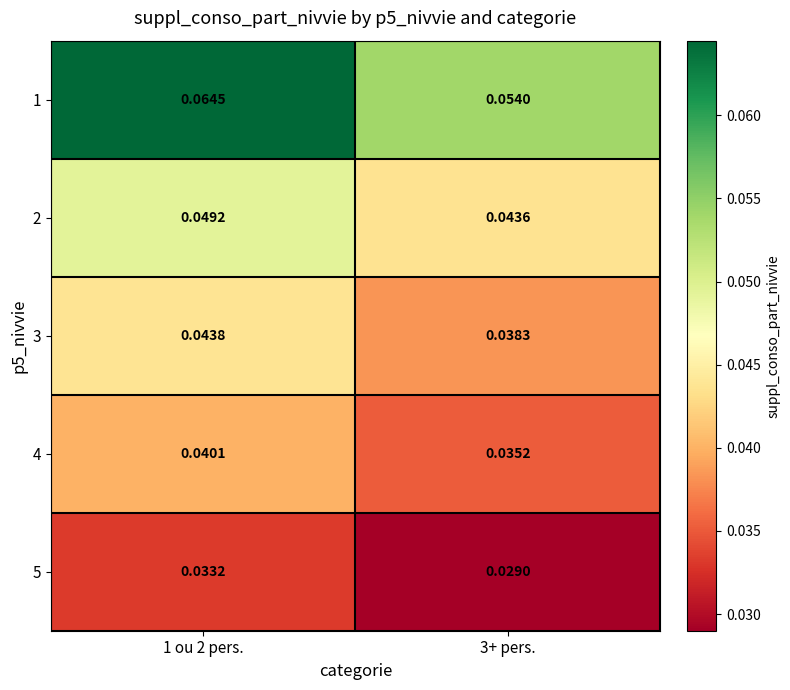

How many distinct data groups are displayed?

5